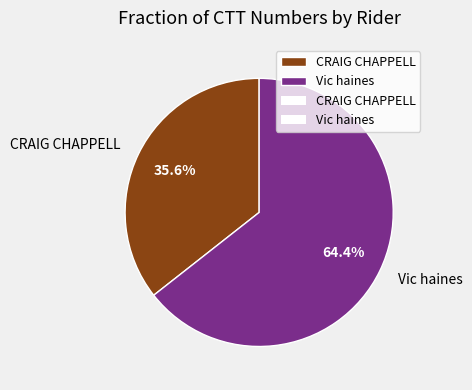

Does CRAIG CHAPPELL represent more than half of the total?

No